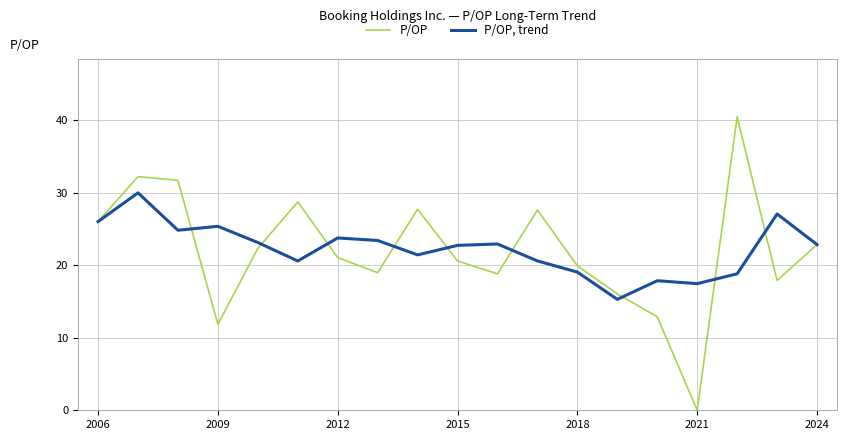

At how many categories does at least one series exceed 13?

19